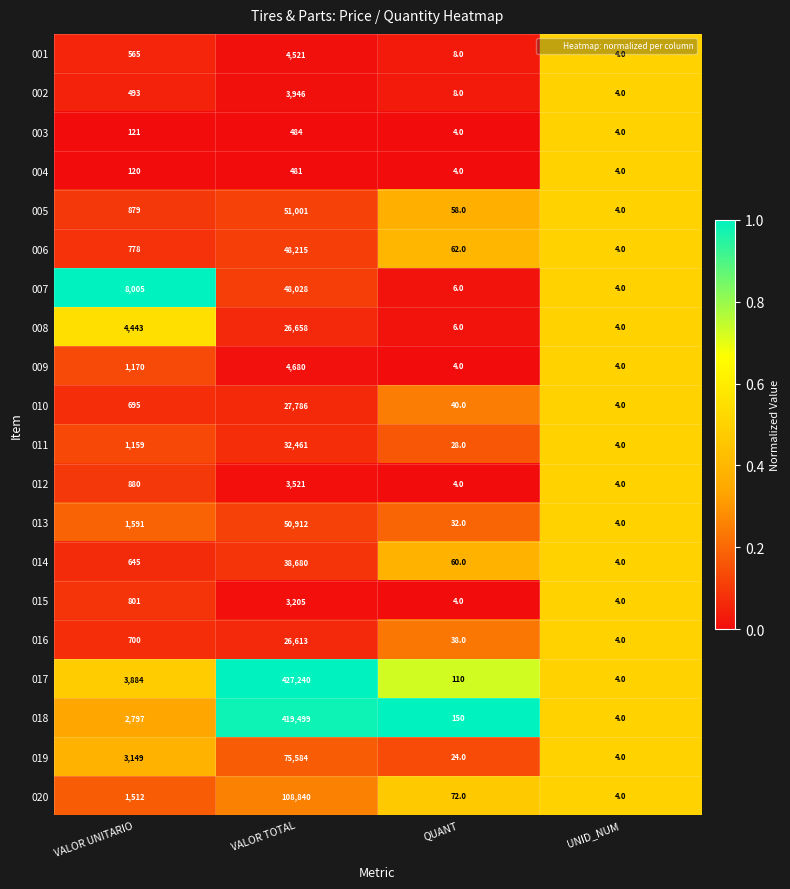

The value of 009 at VALOR TOTAL is 4680. True or false?

True